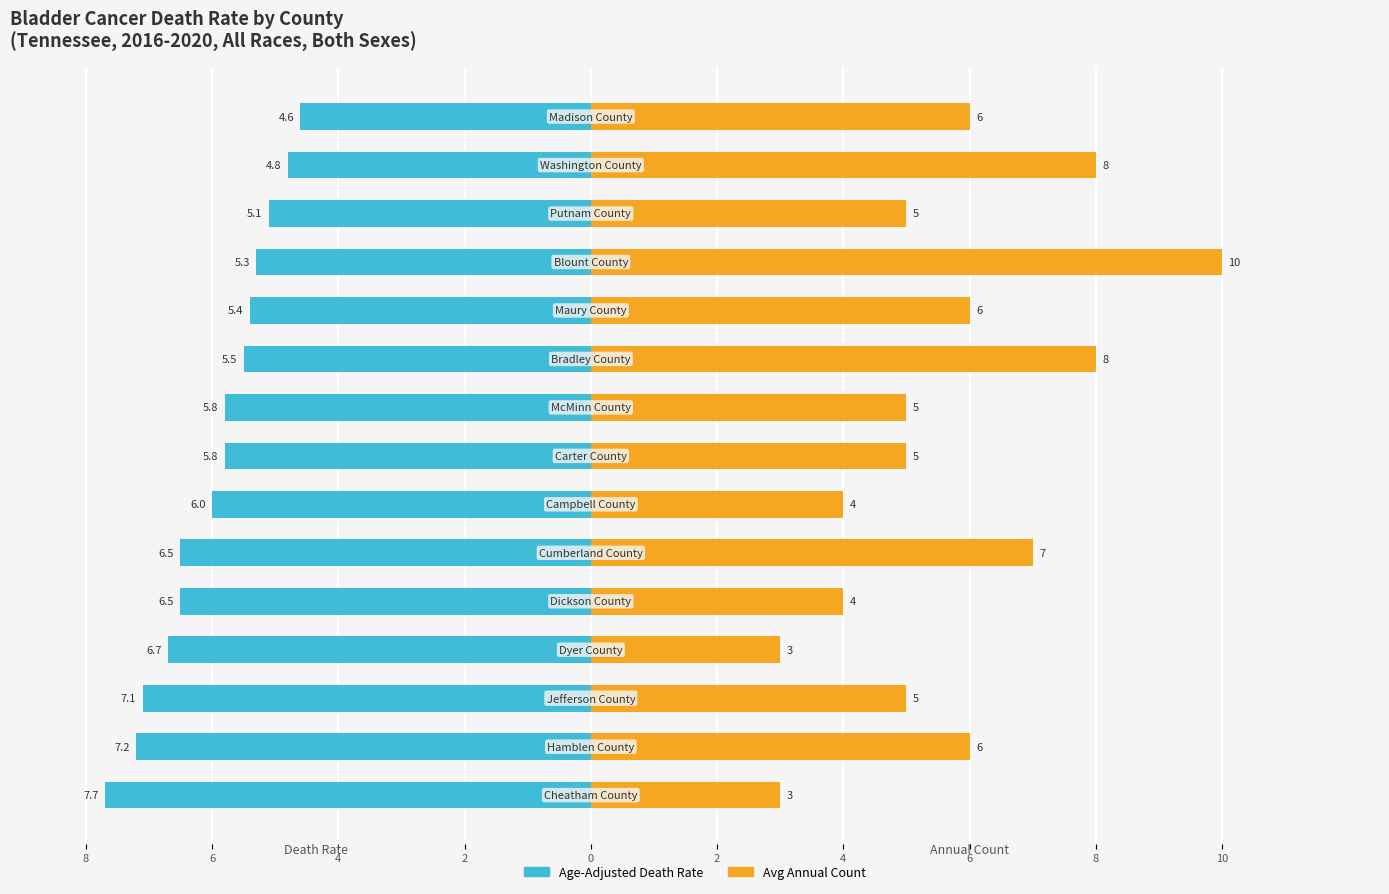

Which series changed the most between 8 and 13?

Avg Annual Count